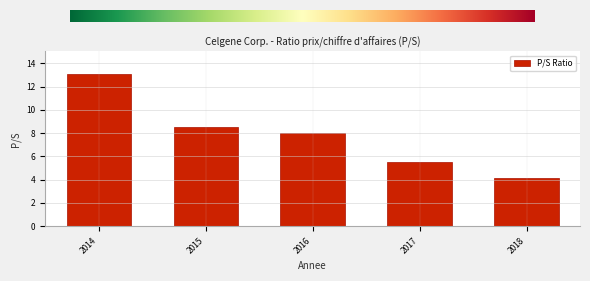

Reading left to right, transcribe all the data shown in this chart.

2014=13.1	2015=8.5	2016=8.0	2017=5.5	2018=4.1